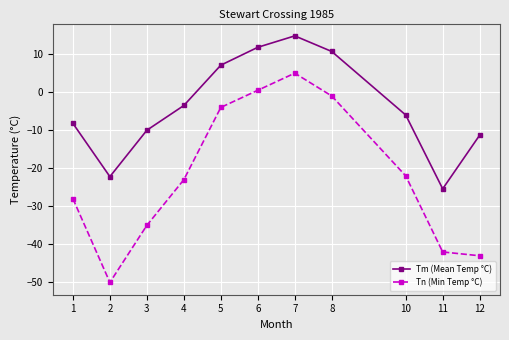

Which series changed the most between 5 and 8?

Tm (Mean Temp °C)